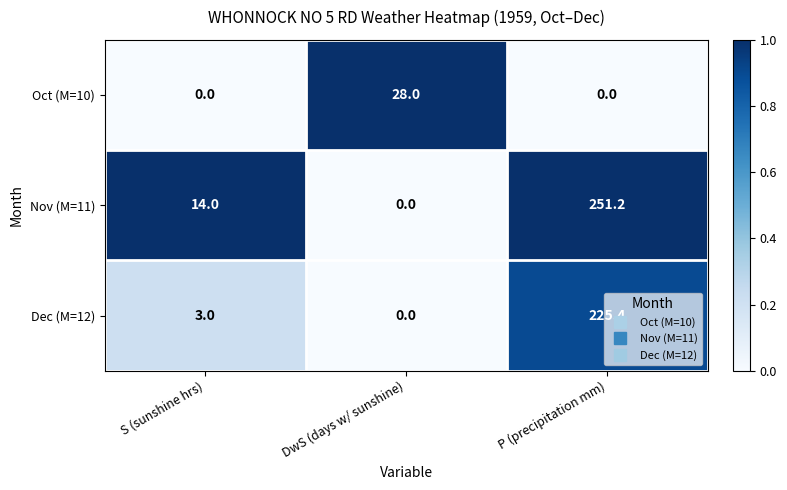

At which category is the sum across all series the highest?

P (precipitation mm)